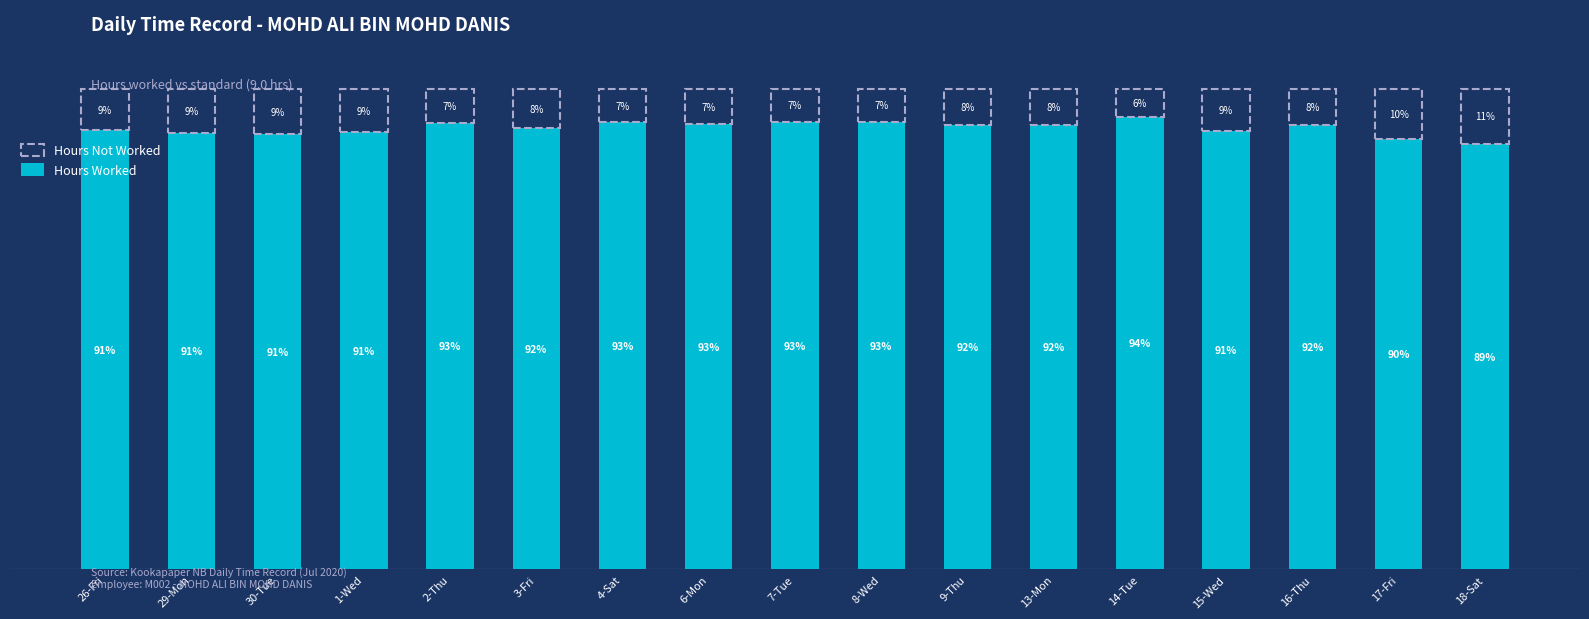

At which category is the sum across all series the highest?

26-Fri